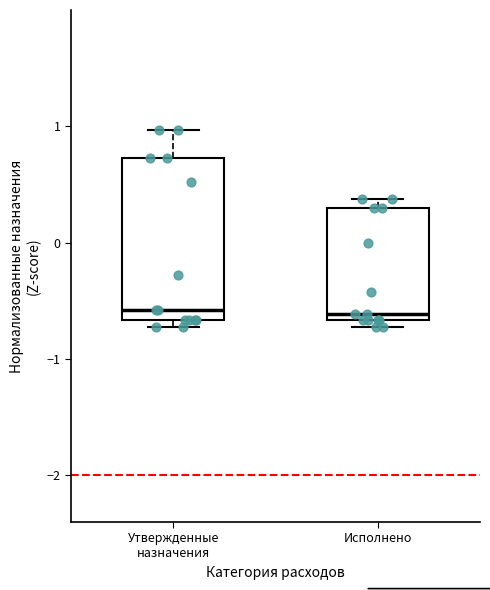

Reading left to right, read every box against the y-axis: the position of its median line, the range the box covers, and the ends of its whiskers. The values are not printed on the chart, so give them approximately, as read against the axis.

Утвержденные назначения: median -0.6, box -0.7 to 0.7, whiskers -0.7 (just below the box's lower edge) to 1.0
Исполнено: median -0.6, box -0.7 to 0.3, whiskers -0.7 (just below the box's lower edge) to 0.4